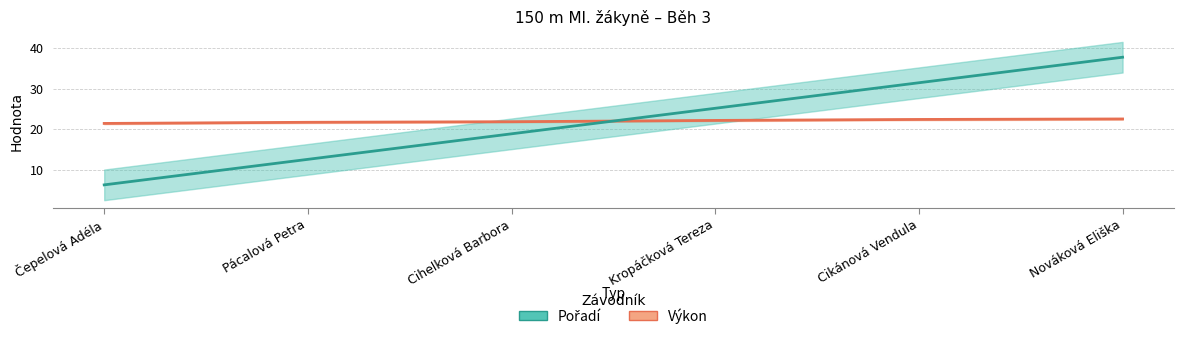

What is the difference between the maximum and minimum values in the Výkon series?

1.1